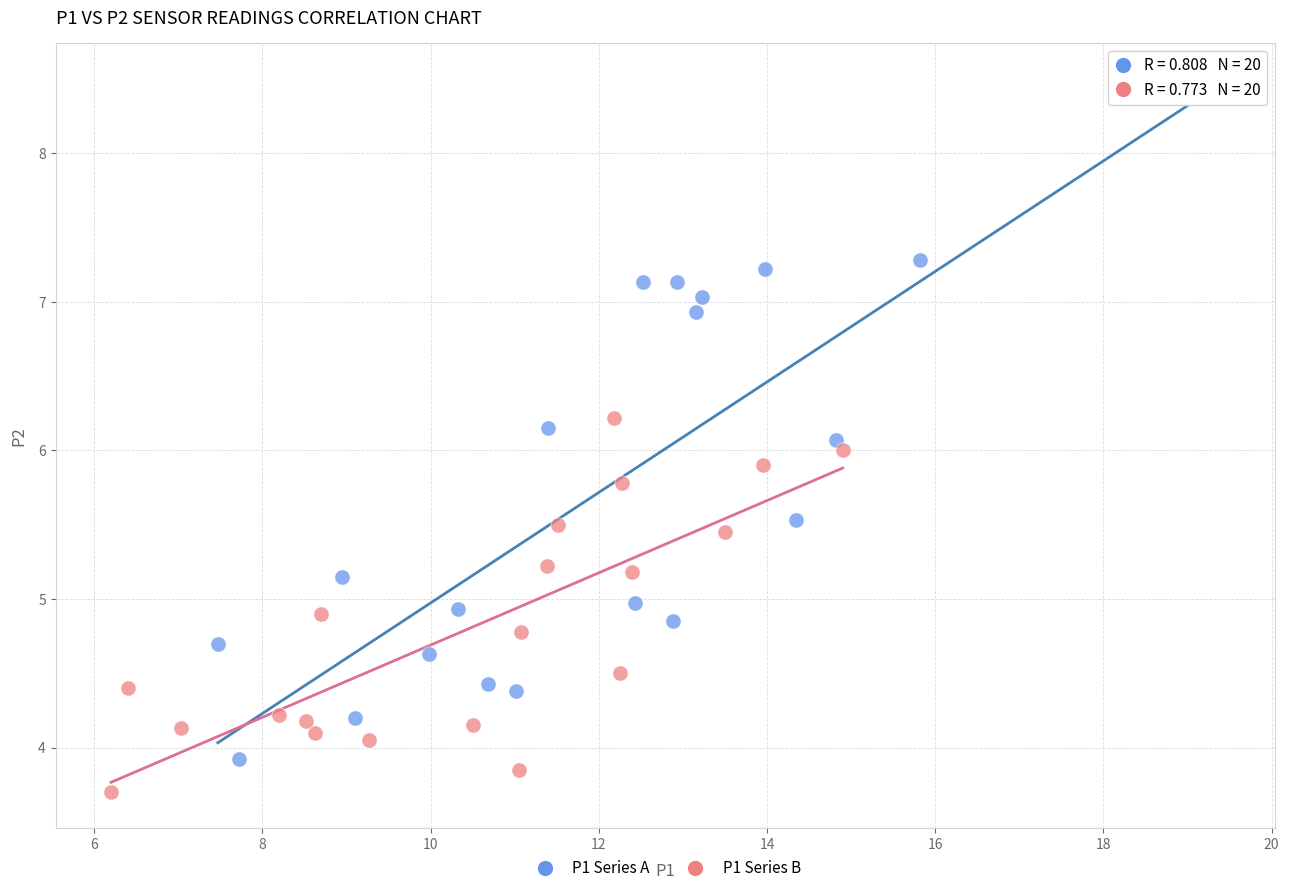

Which series contains the highest Y value?

P1 Series A